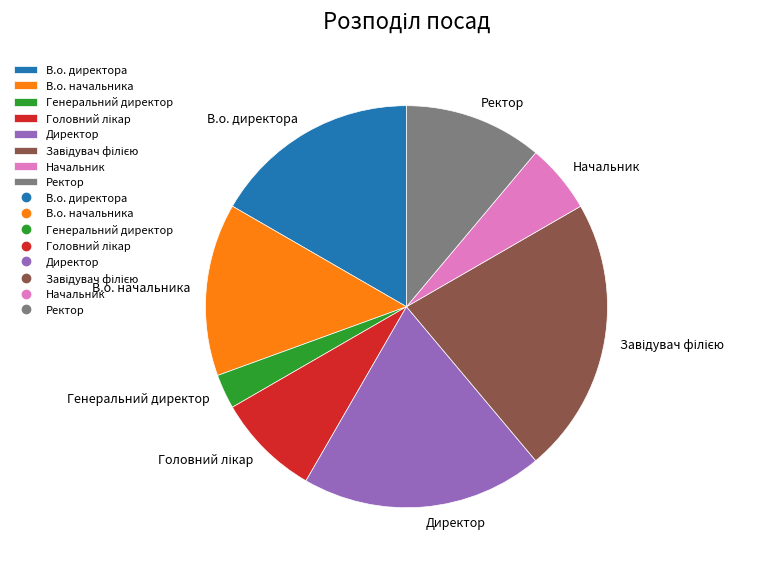

What is the smallest slice in the pie chart?

Генеральний директор